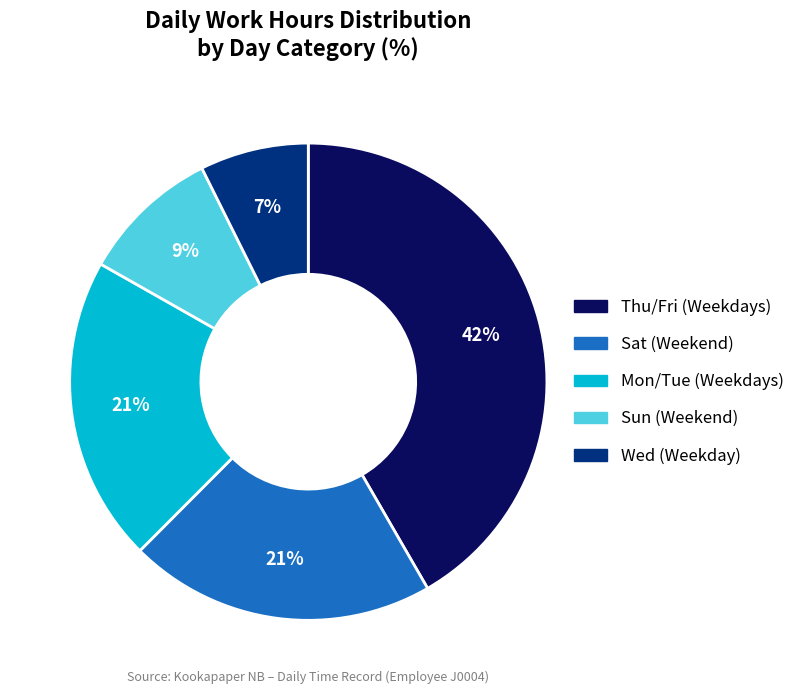

Is there a majority slice in this chart?

No